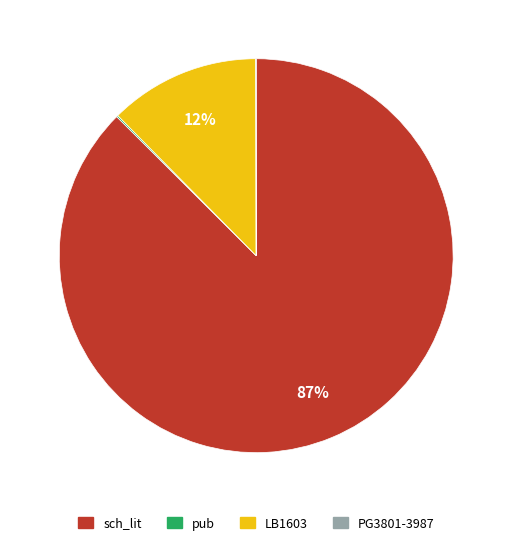

To the nearest percent, what portion does LB1603 represent?

12%